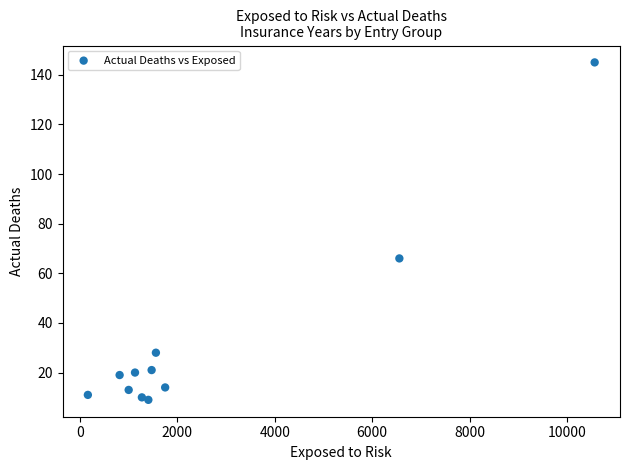

What Y value in the scatter plot is closest to 77?

66